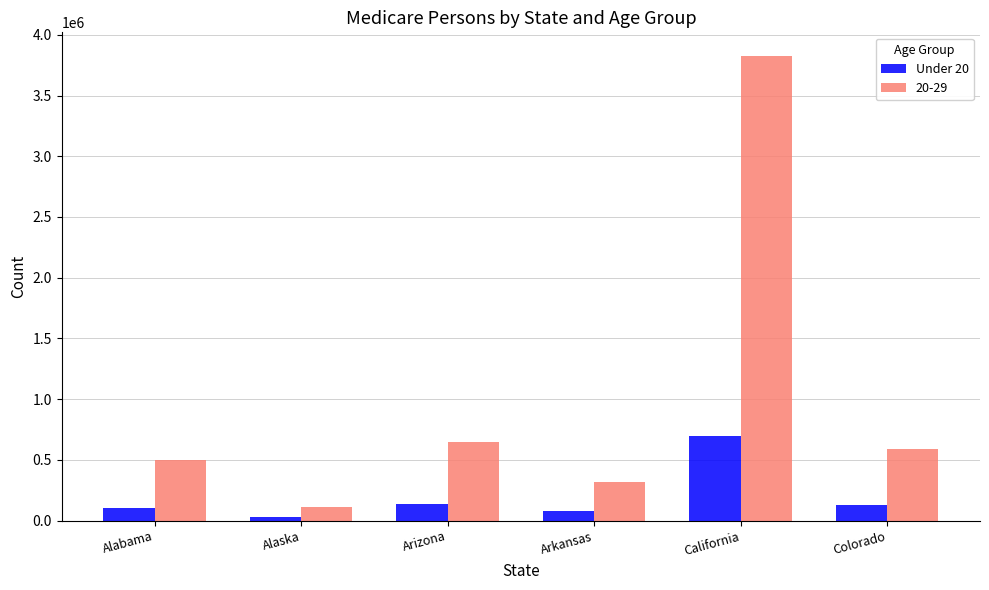

Rank the series at Alabama from lowest to highest value.

Under 20, 20-29